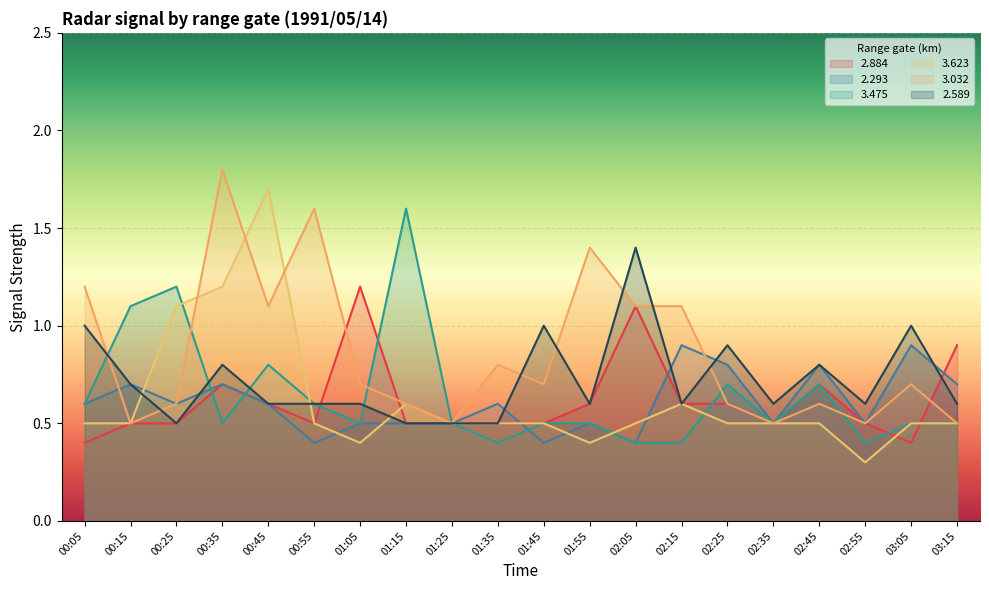

Which category has the lowest value in the 2.884 series?

00:05